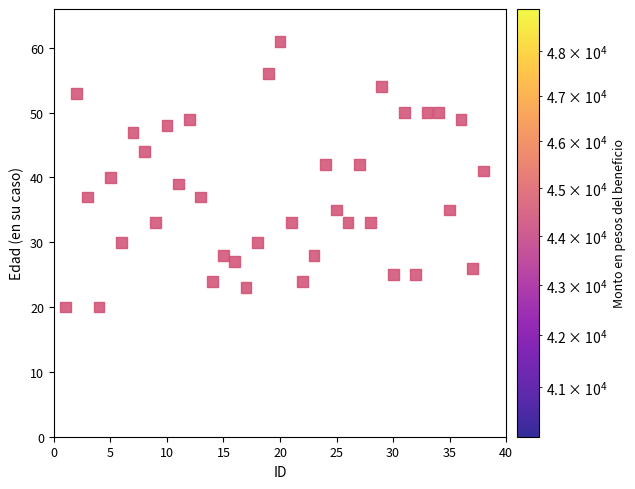

What is the range of X values (max minus min)?

37